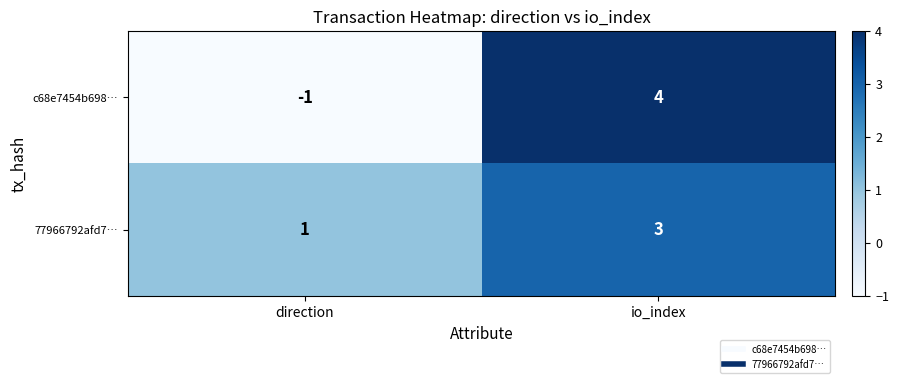

Rank the series by their average value, from lowest to highest.

c68e7454b698…, 77966792afd7…